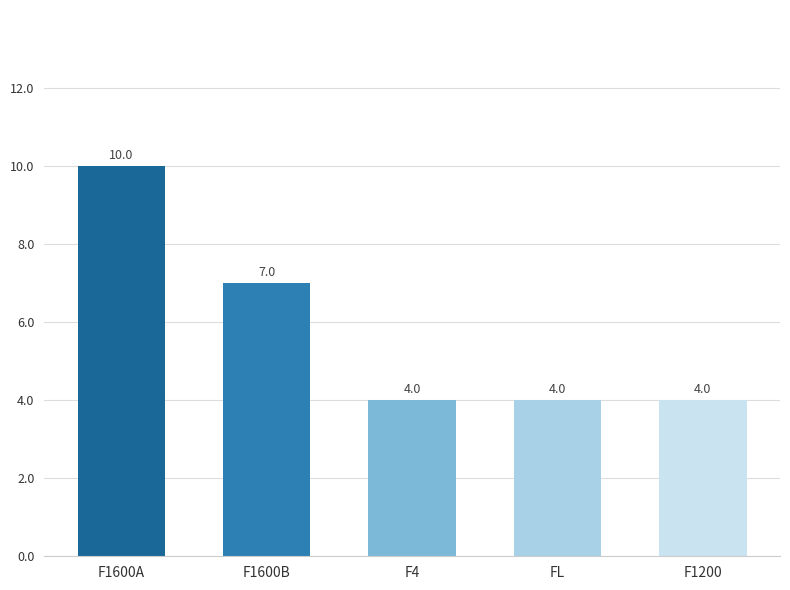

How many categories are shown in the chart?

5